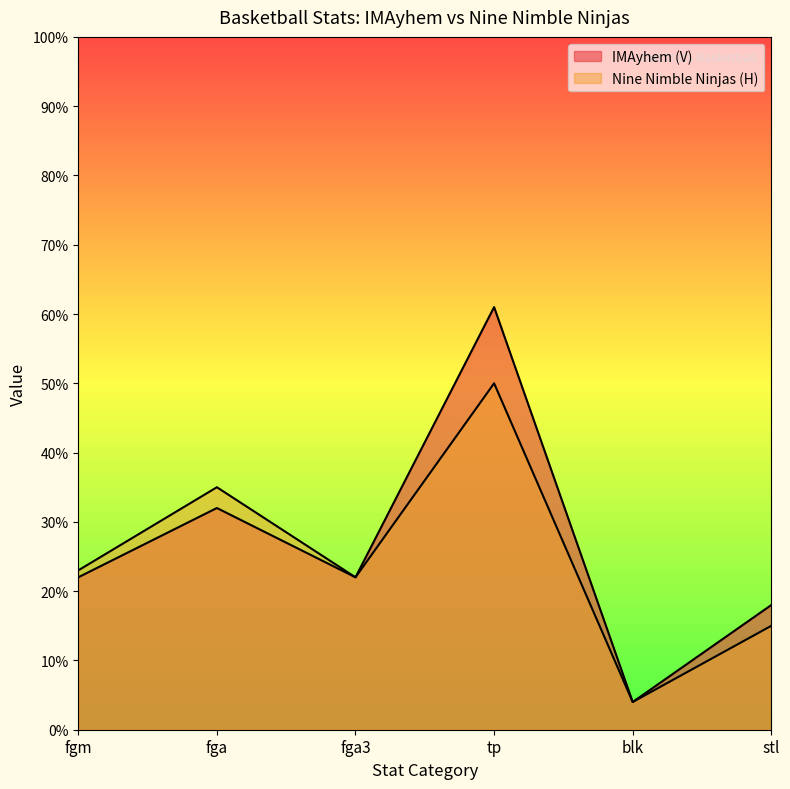

True or false: Nine Nimble Ninjas (H) and IMAyhem (V) cross at least once.

False